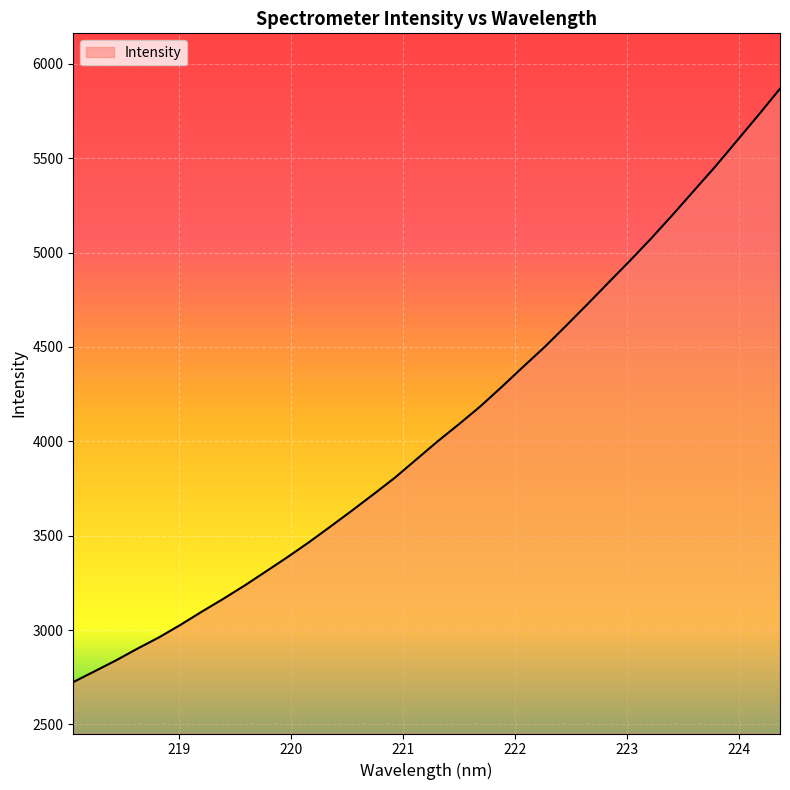

What is the greatest value displayed?

5867.9